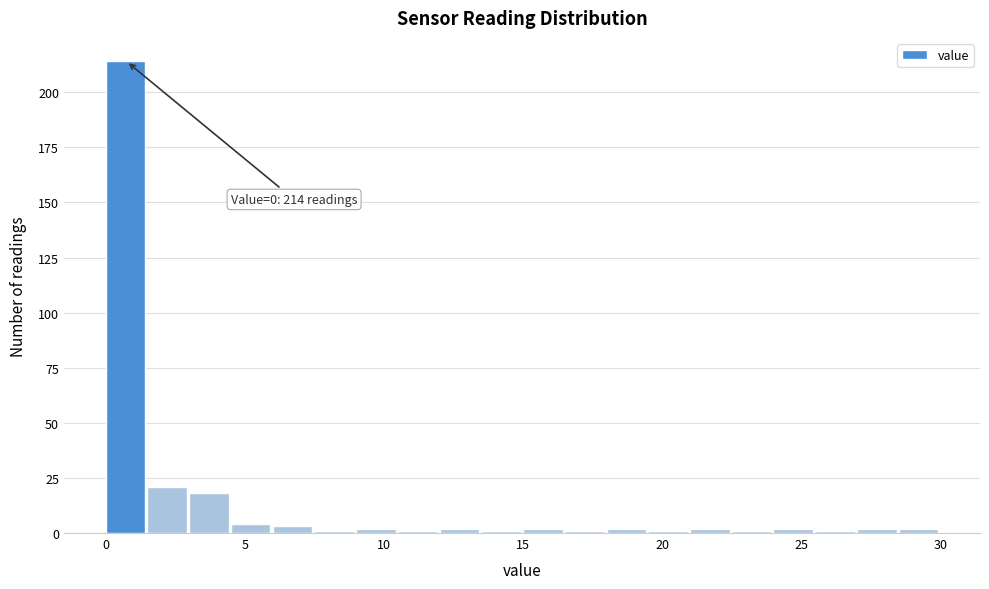

Read against the x-axis, roughly where is the centre of the tallest bar?

0.5